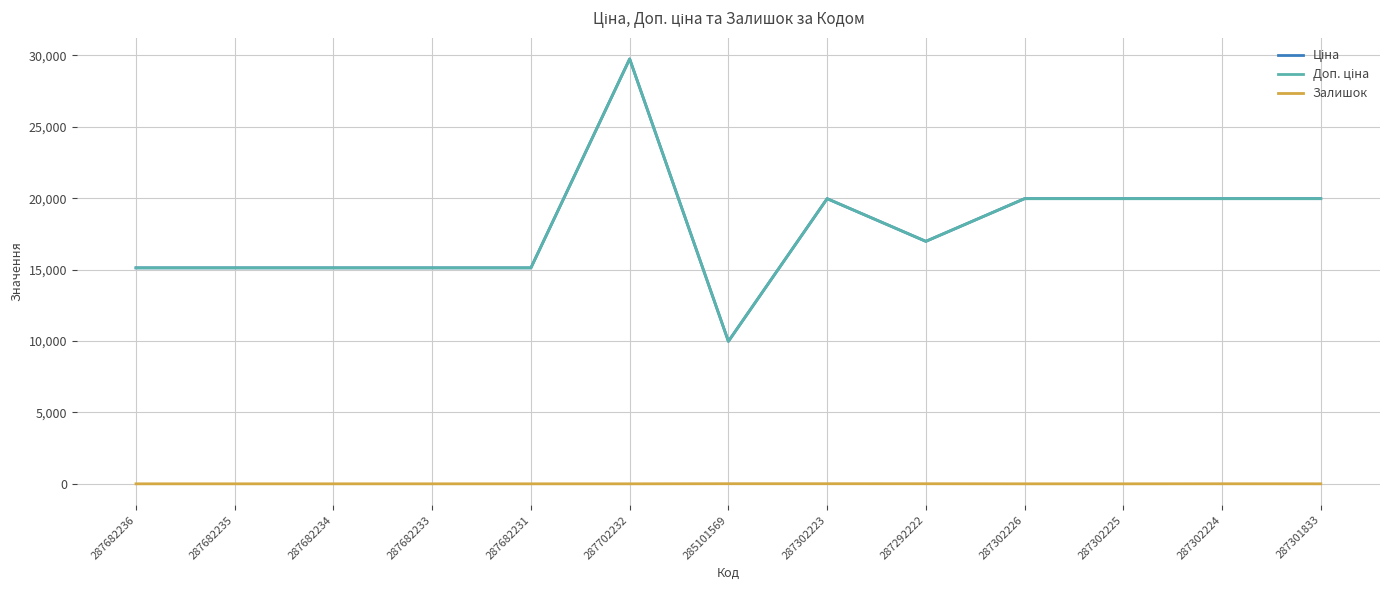

Does the chart display data point markers on the line(s)?

No